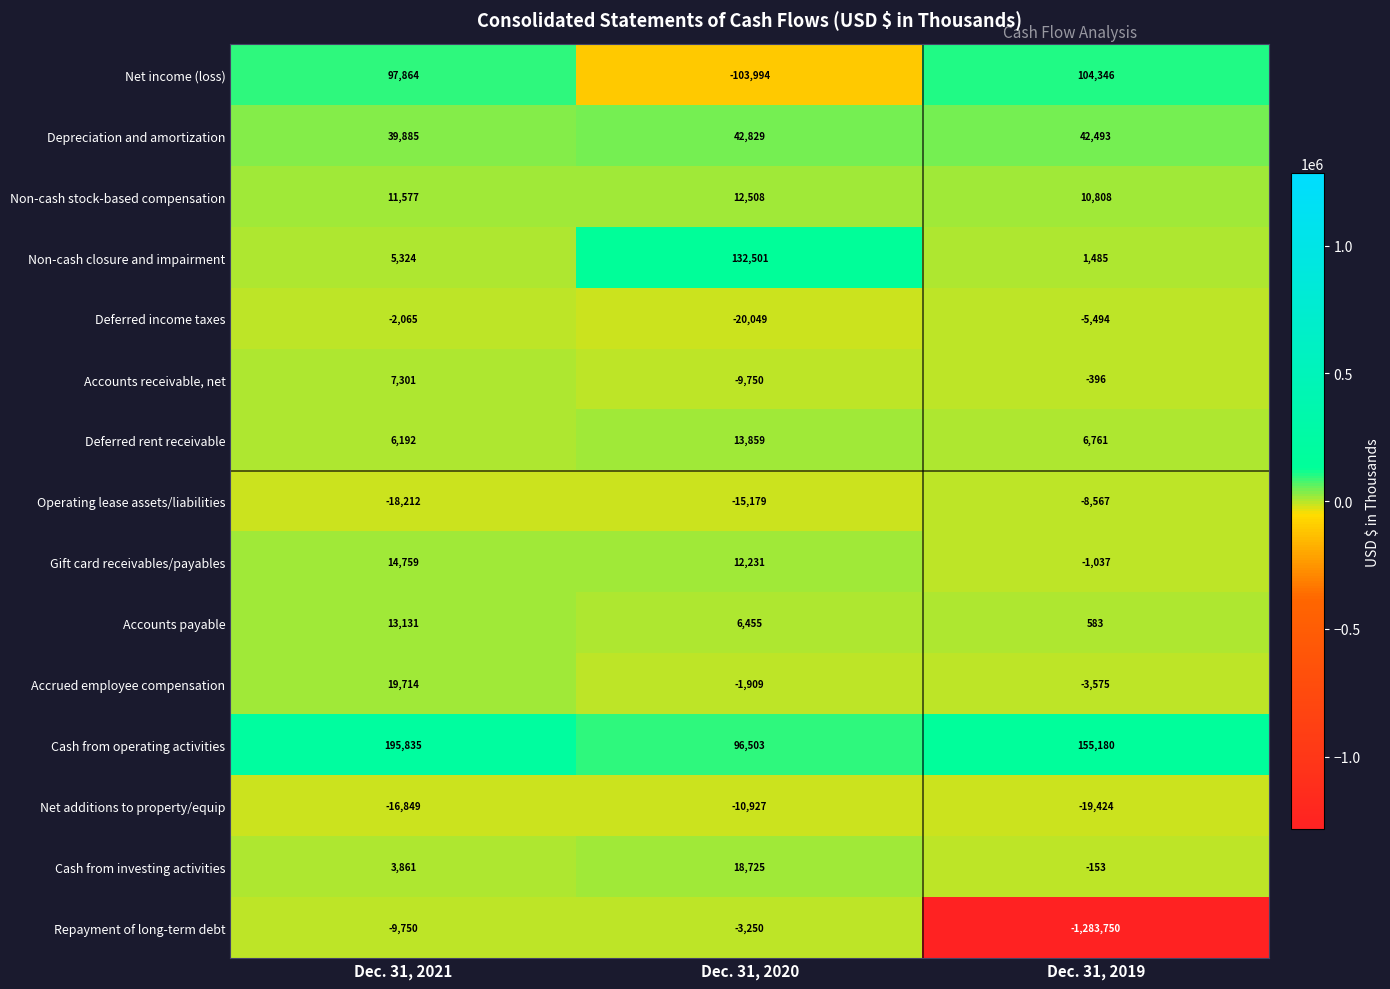

Which series has the largest range (max minus min)?

Repayment of long-term debt